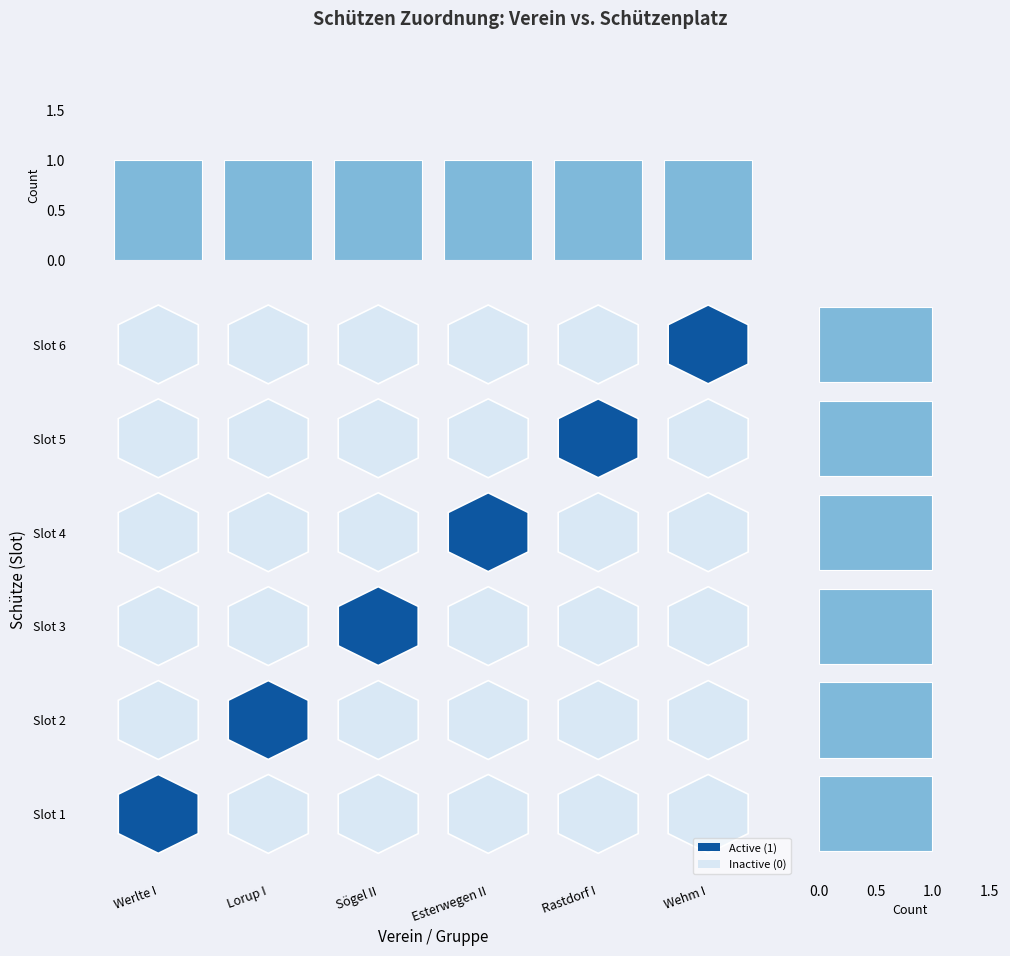

List the labels in order of Count per Verein value, smallest first.

Werlte I, Lorup I, Sögel II, Esterwegen II, Rastdorf I, Wehm I